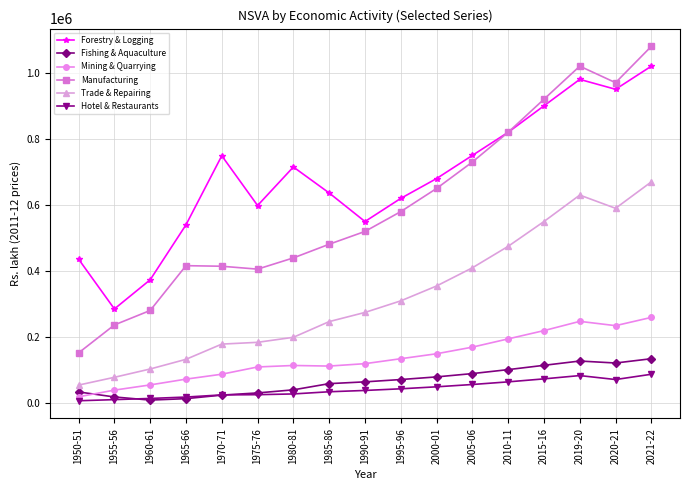

True or false: Forestry & Logging and Hotel & Restaurants intersect in this chart.

False